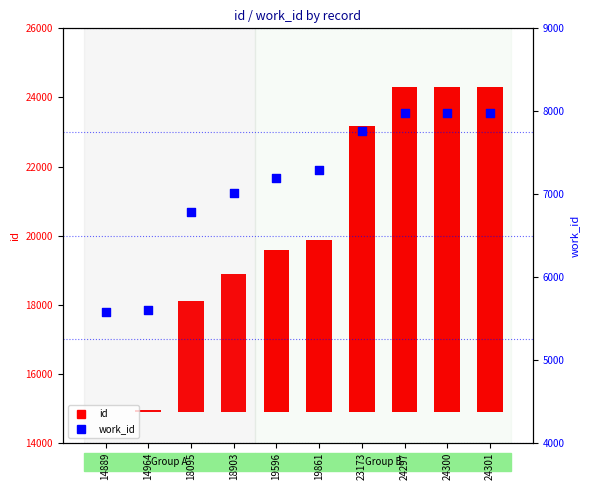

Is the value of work_id at 18903 greater than the value of id at 24297?

No